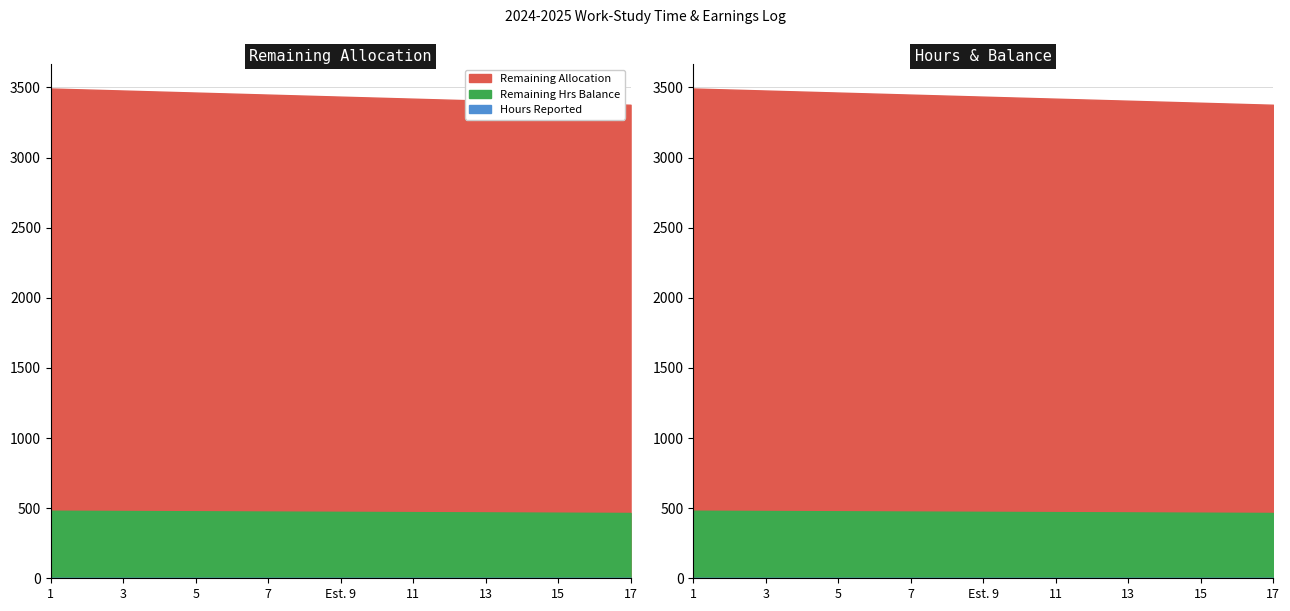

Is it true that Remaining Allocation equals 472.8 at 10?

True